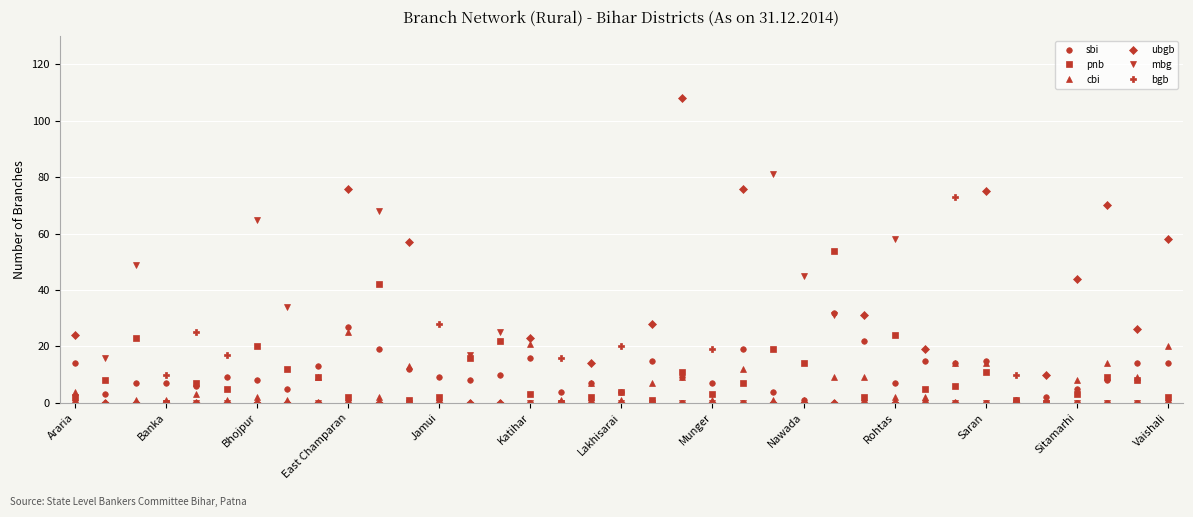

How many data points in pnb are less than 6?

18